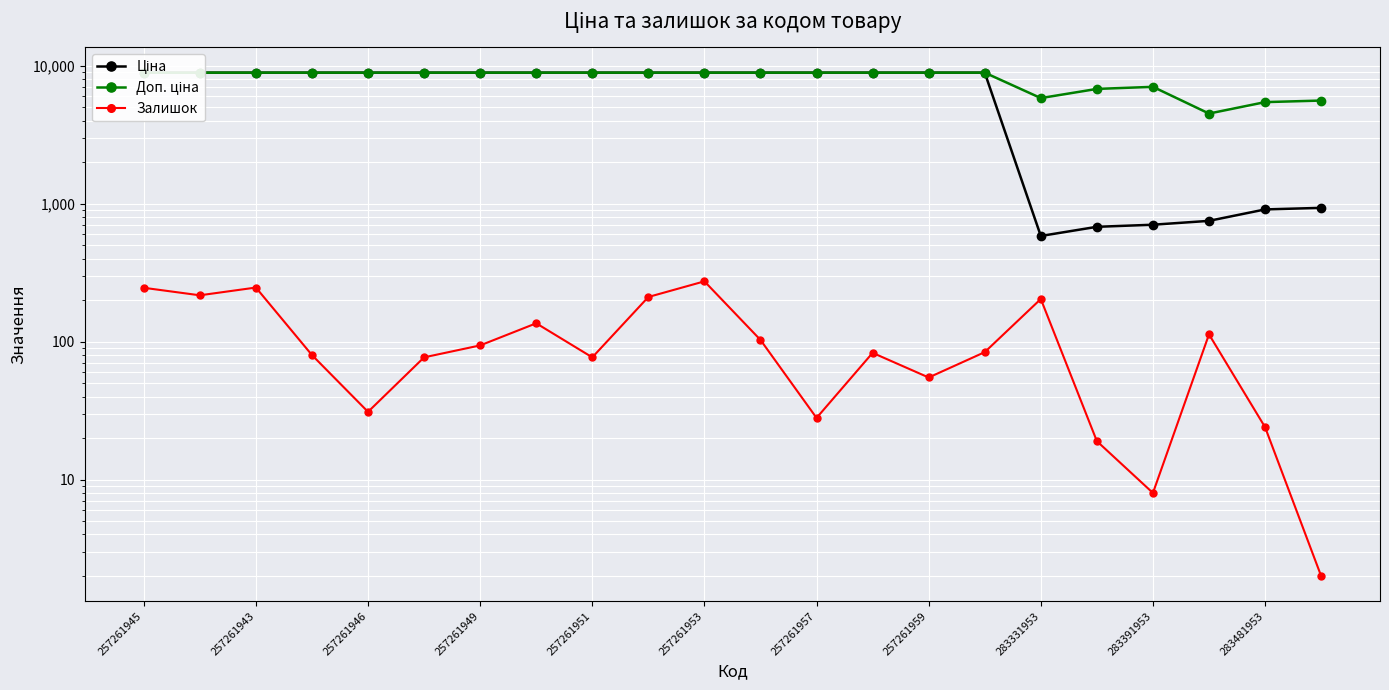

List the series in order of their overall mean, highest first.

Доп. ціна, Ціна, Залишок